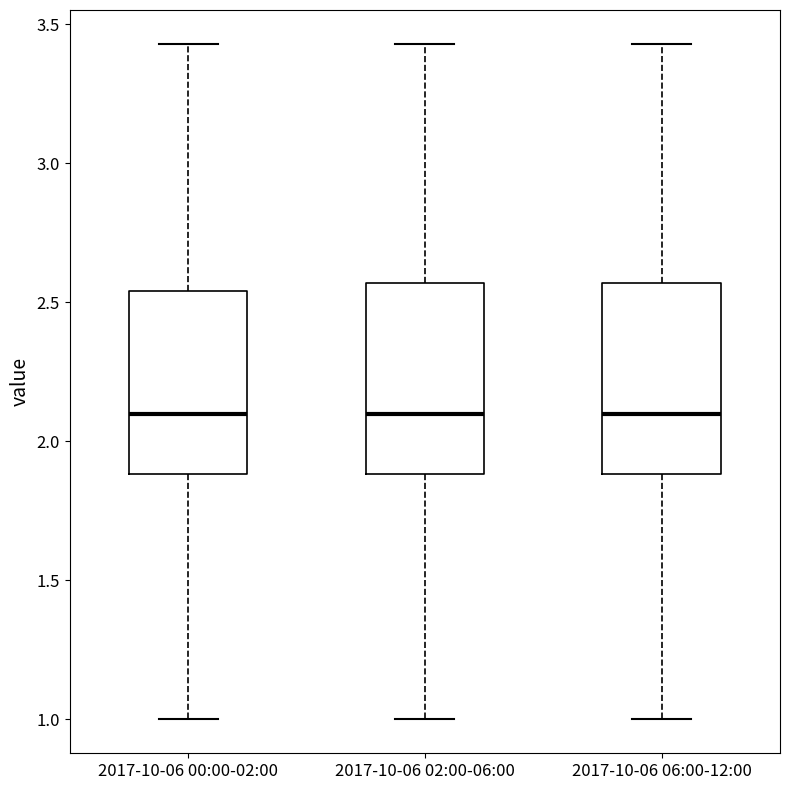

Reading left to right, read every box against the y-axis: the position of its median line, the range the box covers, and the ends of its whiskers. The values are not printed on the chart, so give them approximately, as read against the axis.

2017-10-06 00:00-02:00: median 2.10, box 1.90 to 2.55, whiskers 1.00 to 3.45
2017-10-06 02:00-06:00: median 2.10, box 1.90 to 2.55, whiskers 1.00 to 3.45
2017-10-06 06:00-12:00: median 2.10, box 1.90 to 2.55, whiskers 1.00 to 3.45